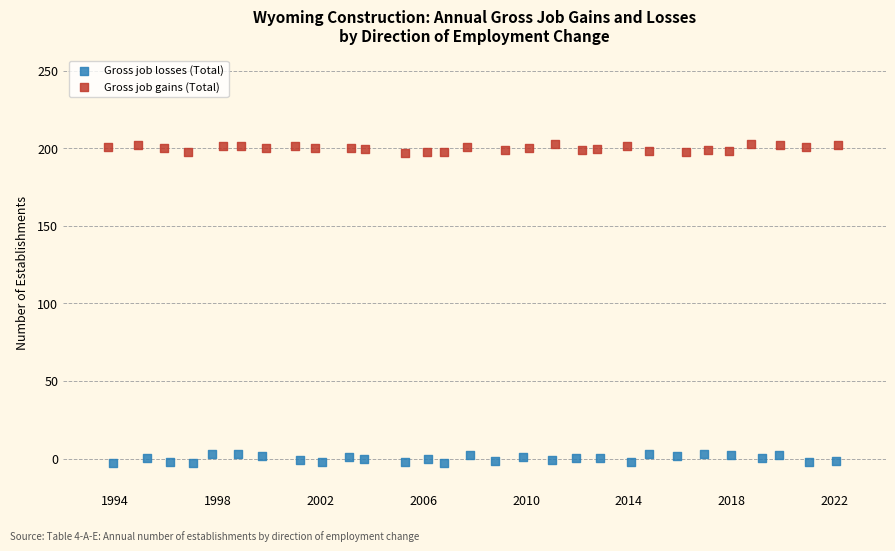

Which series contains the lowest Y value?

Gross job losses (Total)